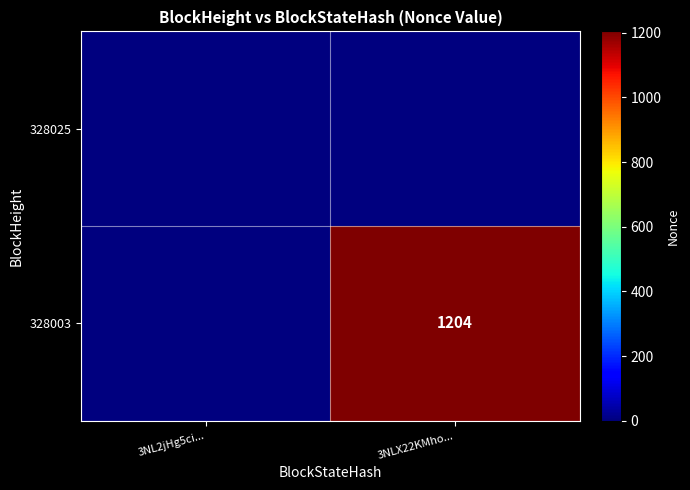

The 328003 series shows 1204 at 3NLX22KMho.... True or false?

True